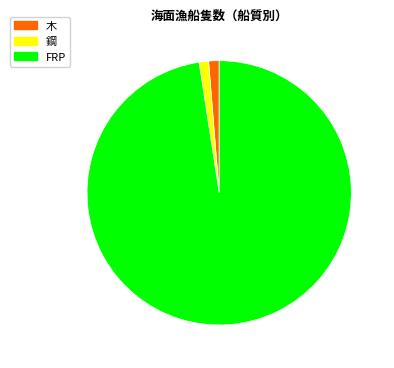

How many segments does this pie chart have?

3